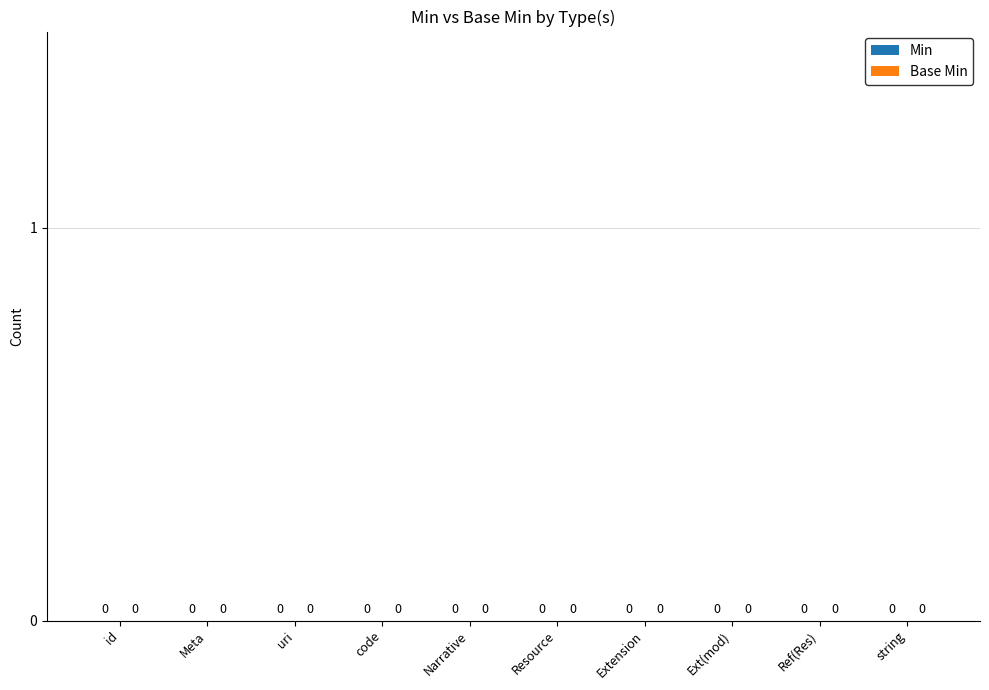

Which series has the largest range (max minus min)?

Min